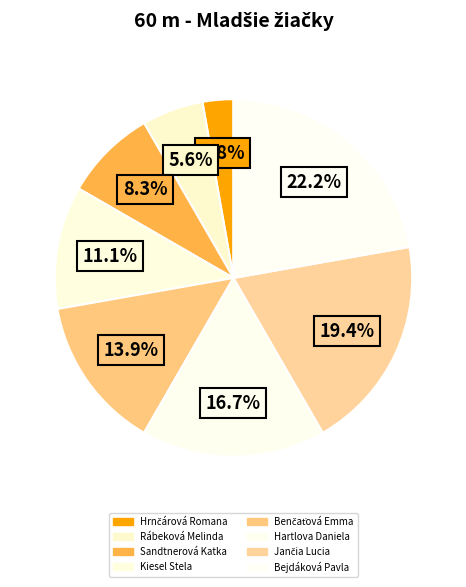

Does Kiesel Stela account for over 50% of the chart?

No